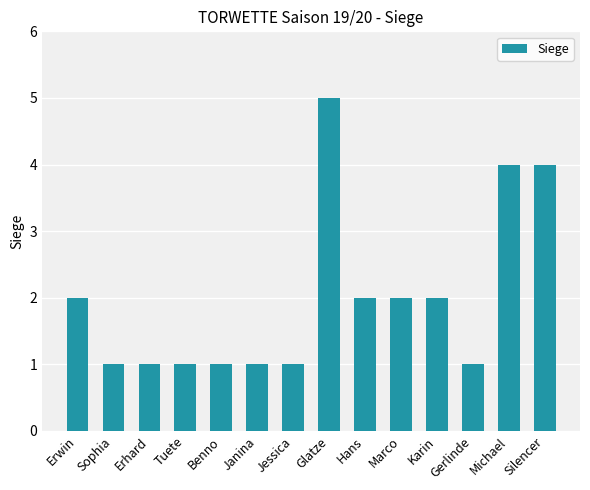

What is the maximum value shown in the chart?

5